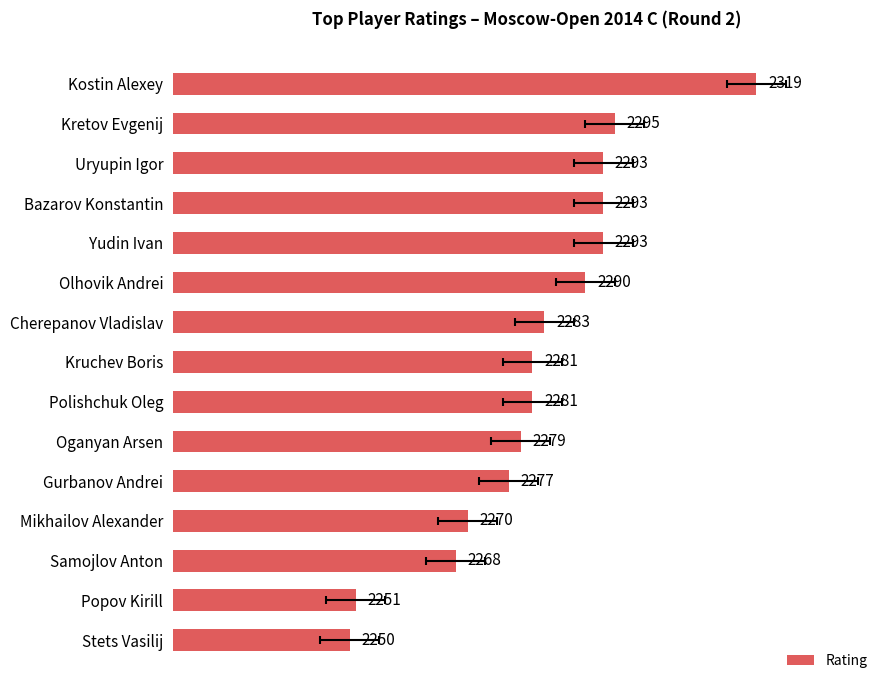

Reading left to right, list all the values displayed in this chart.

2319	2295	2293	2293	2293	2290	2283	2281	2281	2279	2277	2270	2268	2251	2250